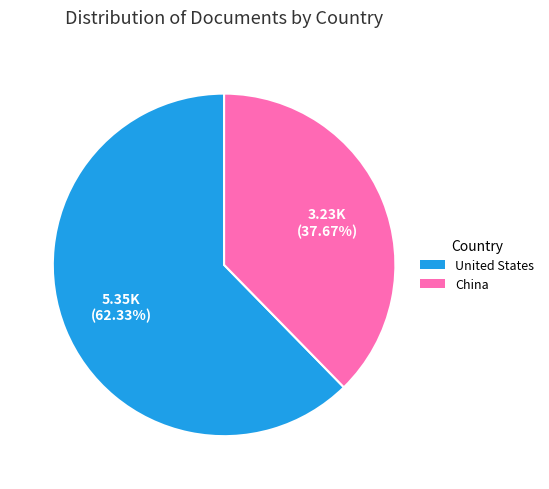

To the nearest percent, what percentage of the pie is United States?

62%